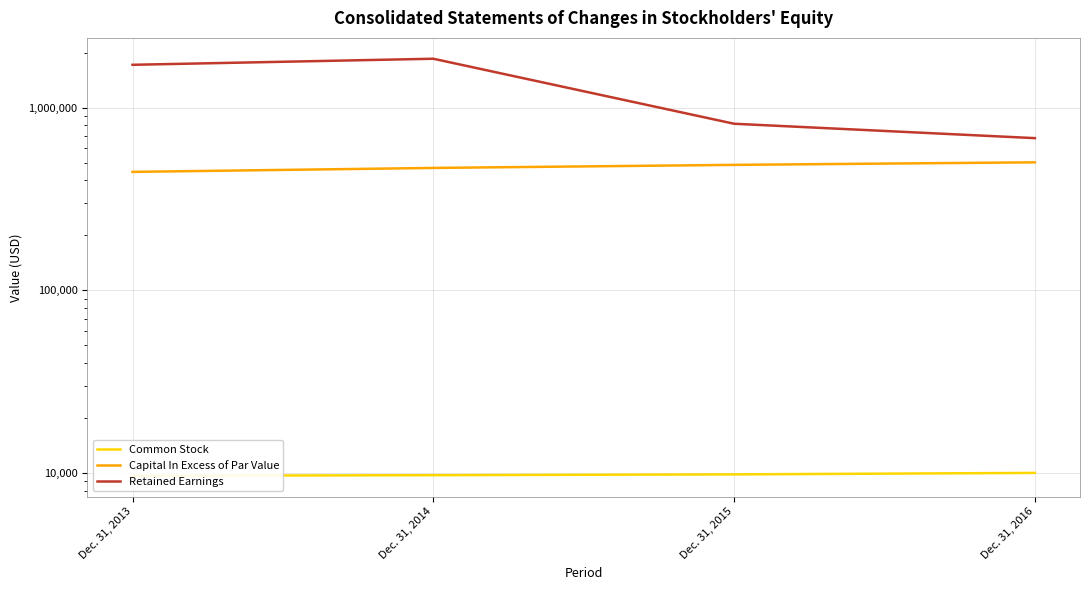

True or false: Common Stock and Capital In Excess of Par Value intersect in this chart.

False